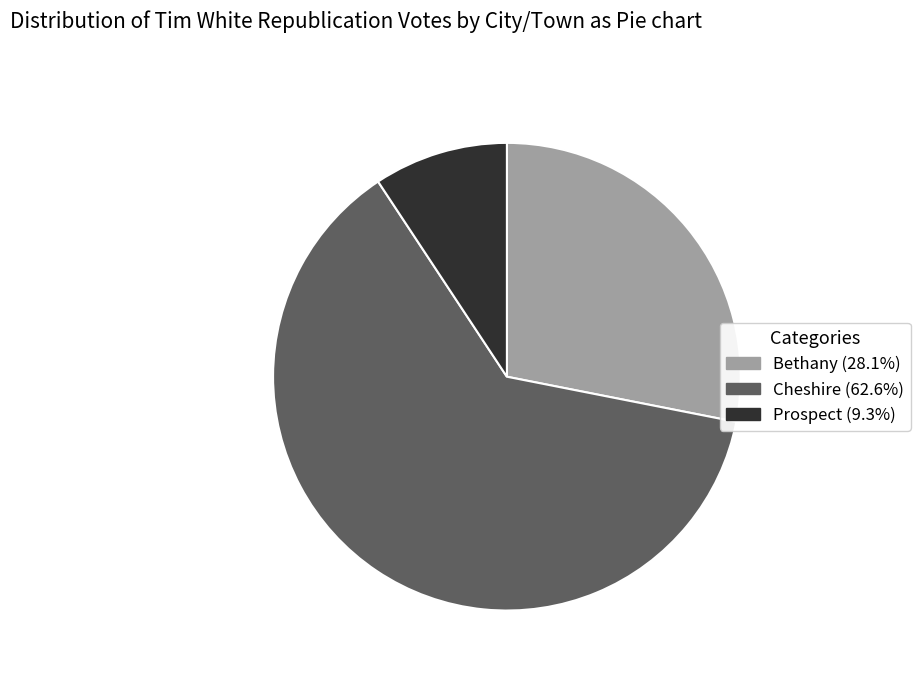

Which slice is the largest?

Cheshire